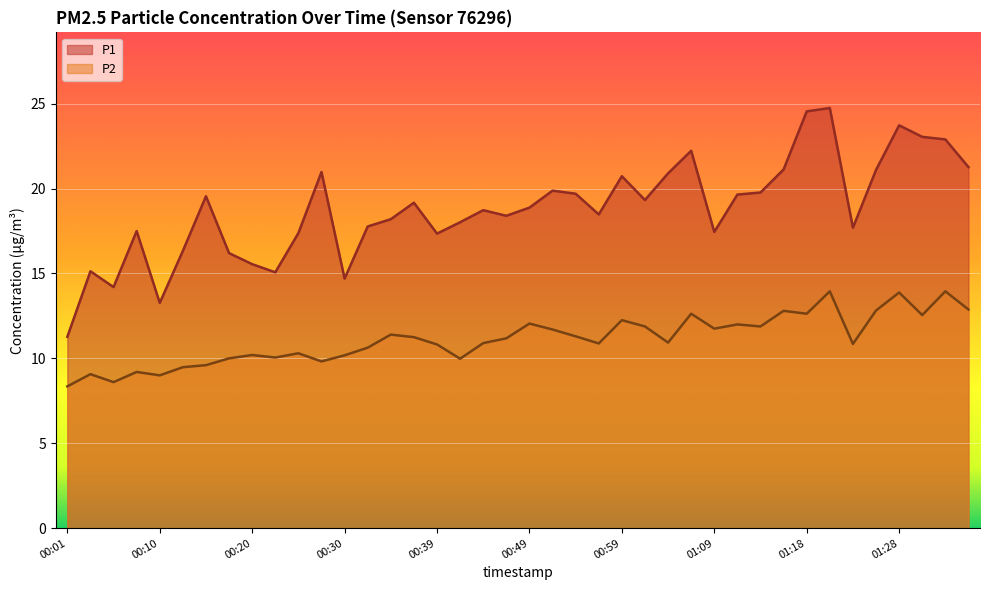

The P1 series shows 20.7 at 00:59. True or false?

True